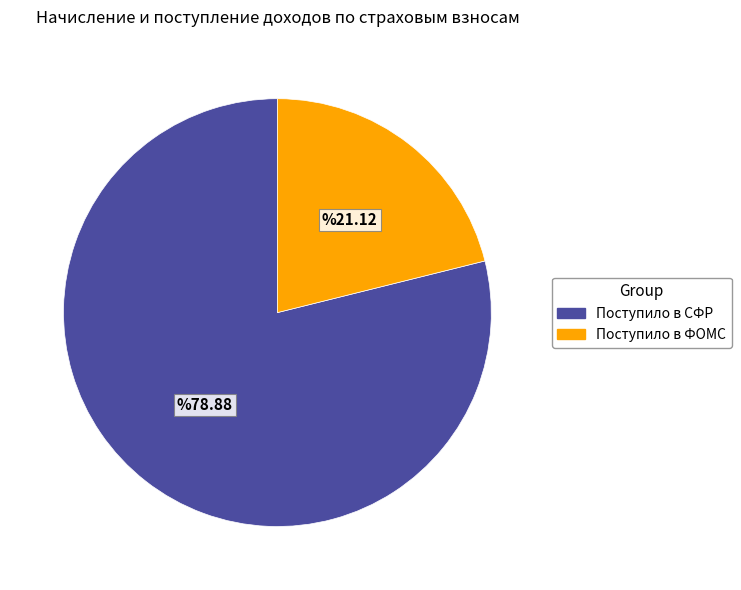

Which category has the smallest portion of the pie?

Поступило в ФОМС